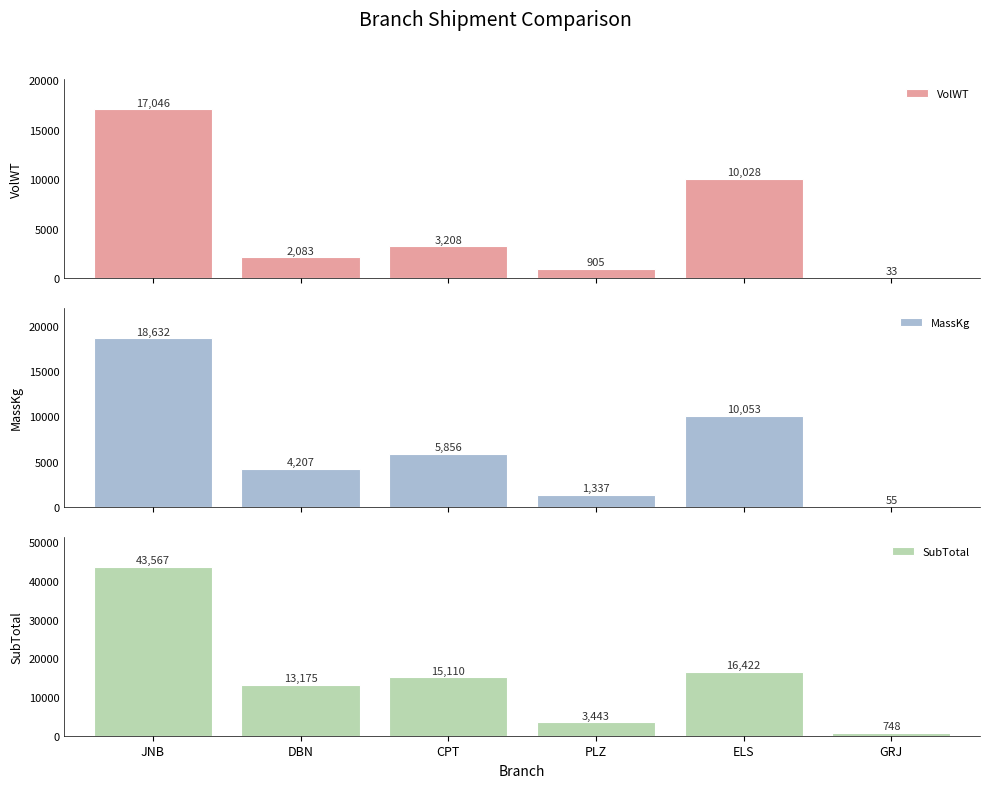

What is the average value of the SubTotal series?

15410.9